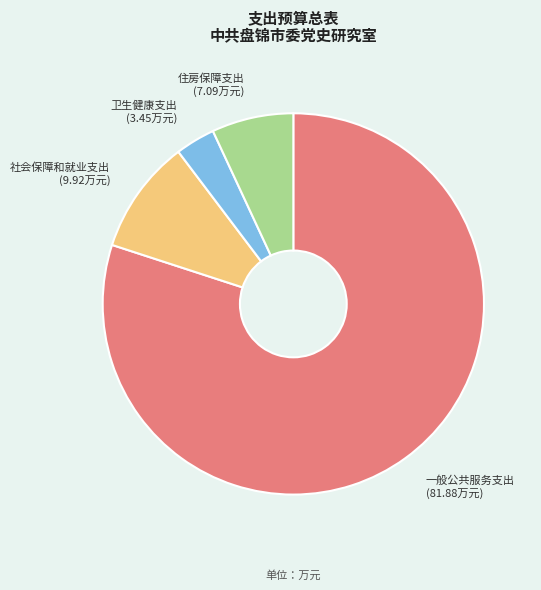

How many segments does this pie chart have?

4